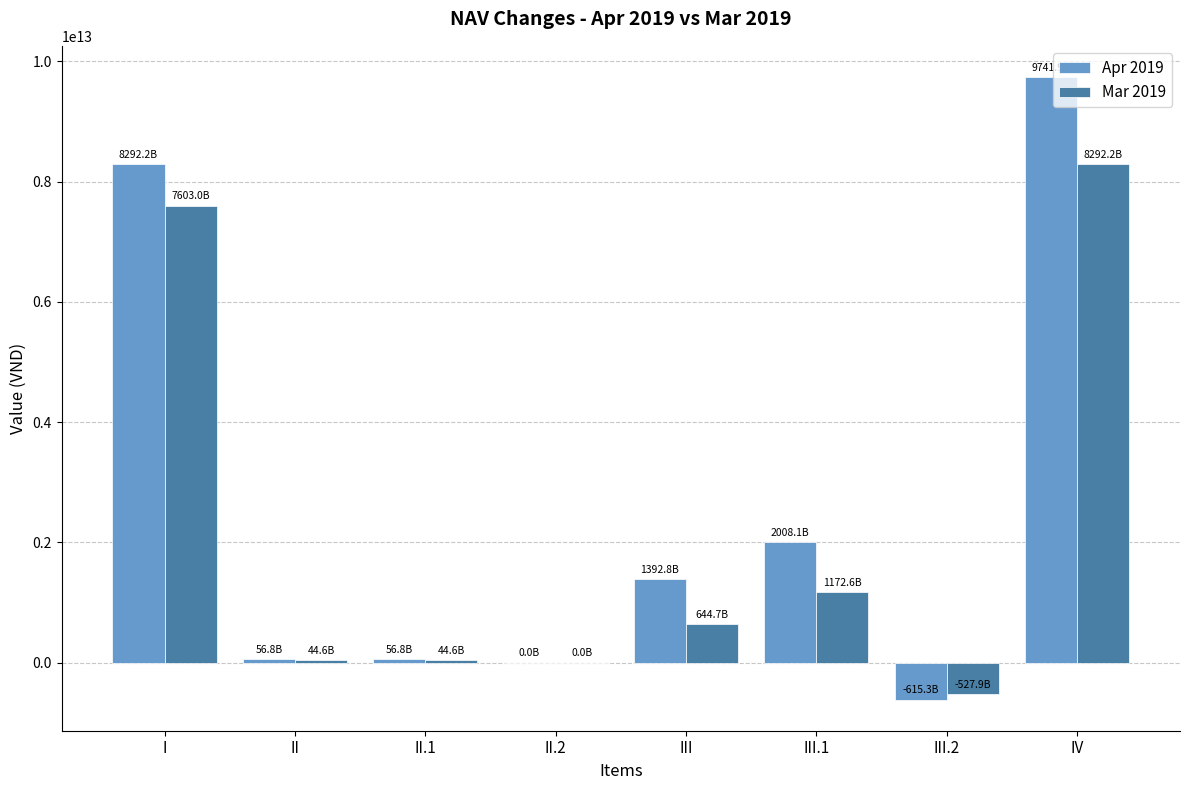

How many distinct data groups are displayed?

2